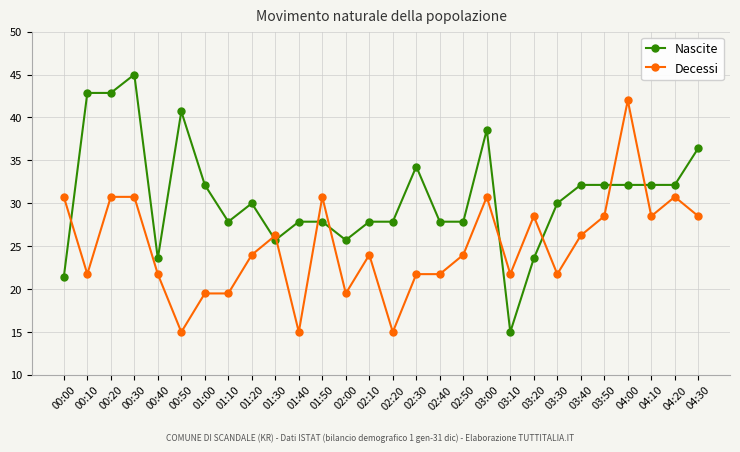

The value of Nascite at 03:10 is 15.0. True or false?

True